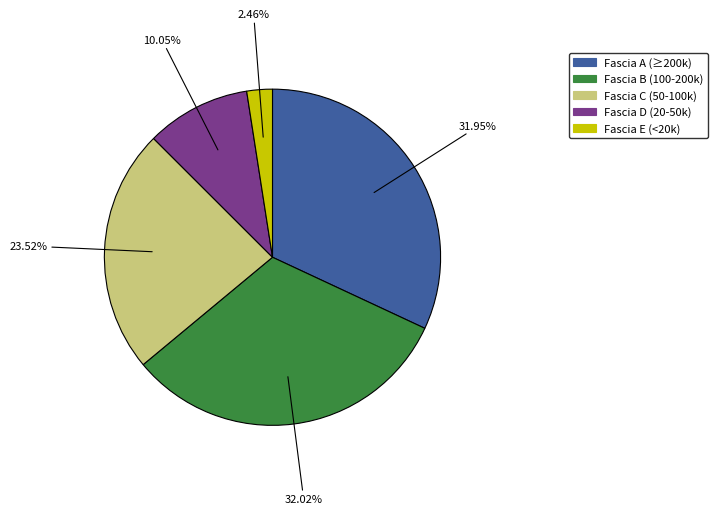

Is there any slice that represents more than half of the pie?

No